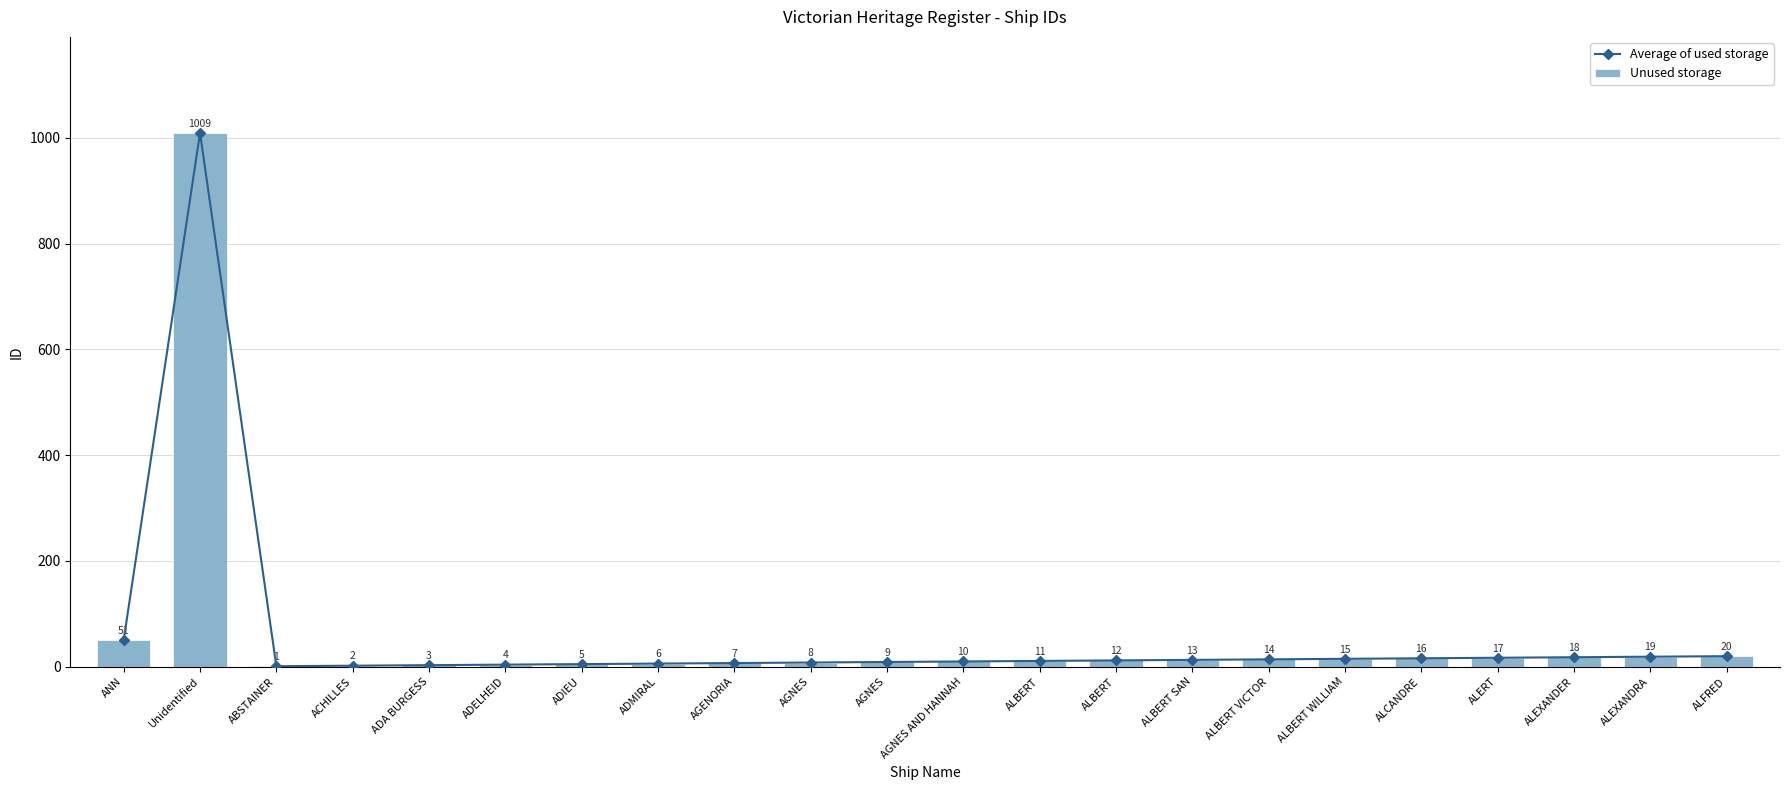

At which category is the sum across all series the highest?

Unidentified